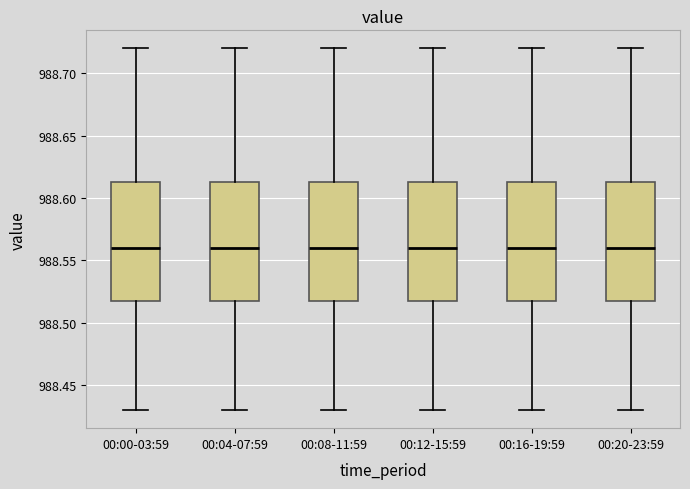

Reading left to right, transcribe this box plot: for each box, give where its median line is, the range the box spans, and where its two whiskers end, as read against the y-axis. The values are not printed on the chart, so give them approximately, as read against the axis.

00:00-03:59: median 988.560, box 988.520 to 988.615, whiskers 988.430 to 988.720
00:04-07:59: median 988.560, box 988.520 to 988.615, whiskers 988.430 to 988.720
00:08-11:59: median 988.560, box 988.520 to 988.615, whiskers 988.430 to 988.720
00:12-15:59: median 988.560, box 988.520 to 988.615, whiskers 988.430 to 988.720
00:16-19:59: median 988.560, box 988.520 to 988.615, whiskers 988.430 to 988.720
00:20-23:59: median 988.560, box 988.520 to 988.615, whiskers 988.430 to 988.720